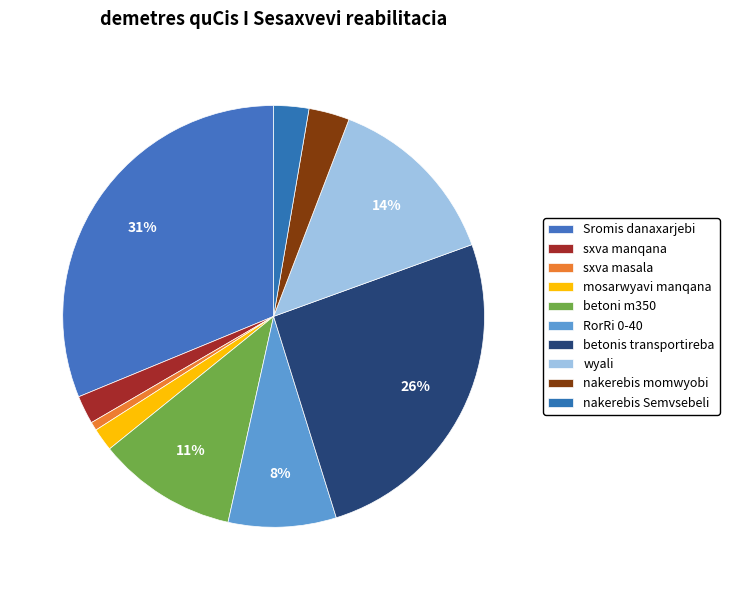

How many segments does this pie chart have?

10